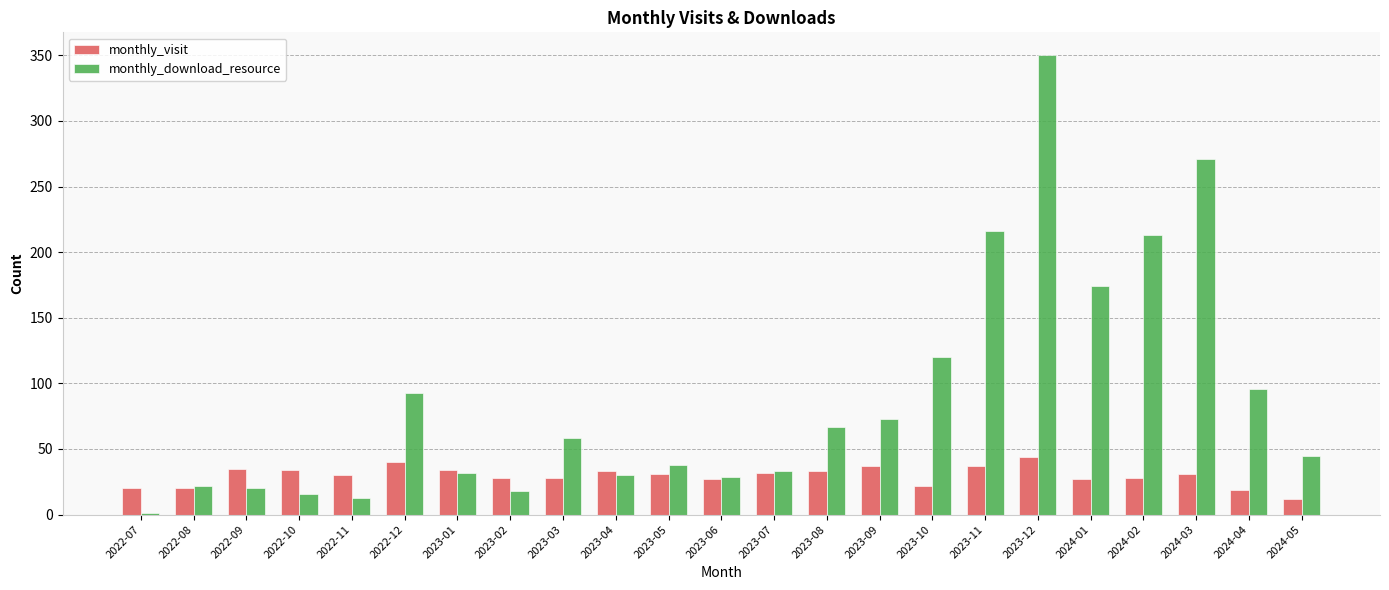

True or false: monthly_download_resource has a value of 93 at 2022-12.

True